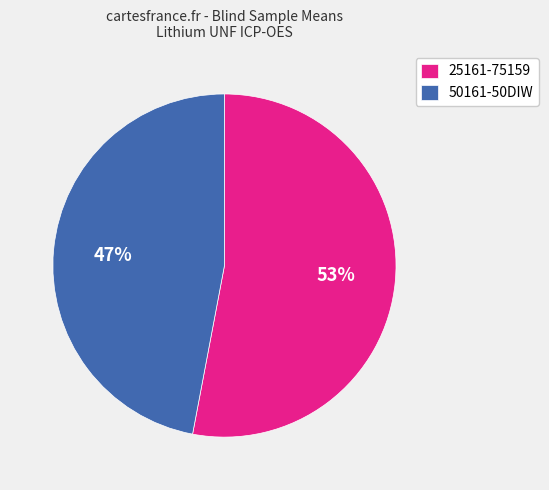

To the nearest percent, what is the difference between the 50161-50DIW and 25161-75159 slice percentages?

6%